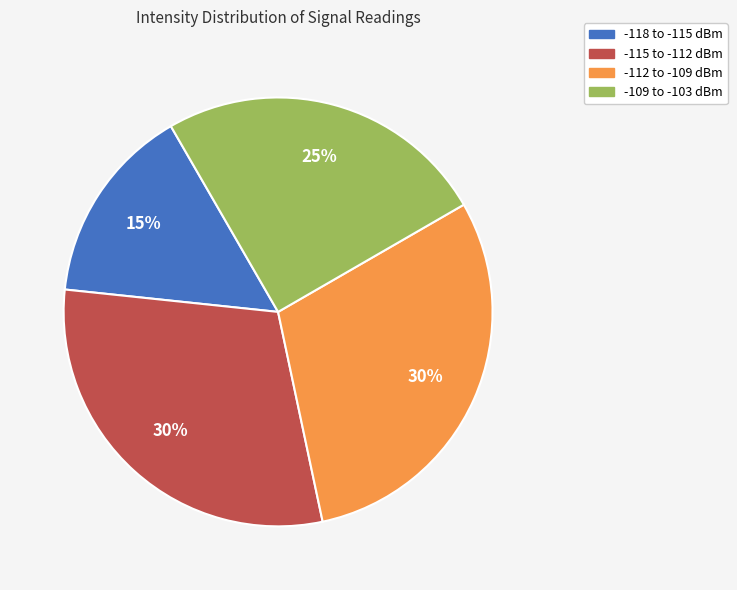

Is there any slice that represents more than half of the pie?

No